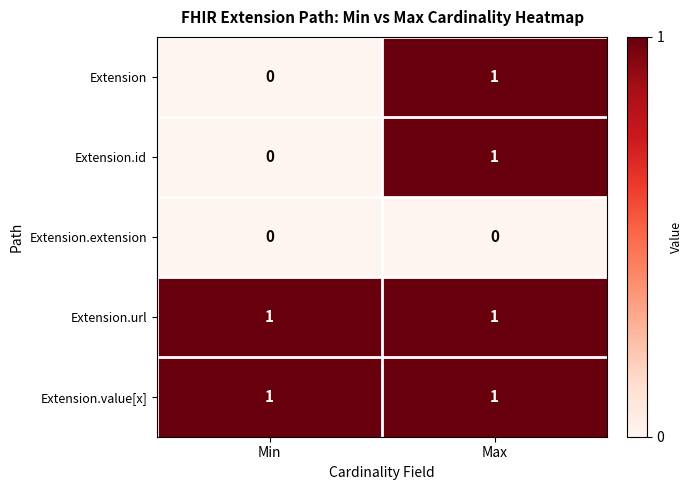

The value of Extension at Min is 0. True or false?

True